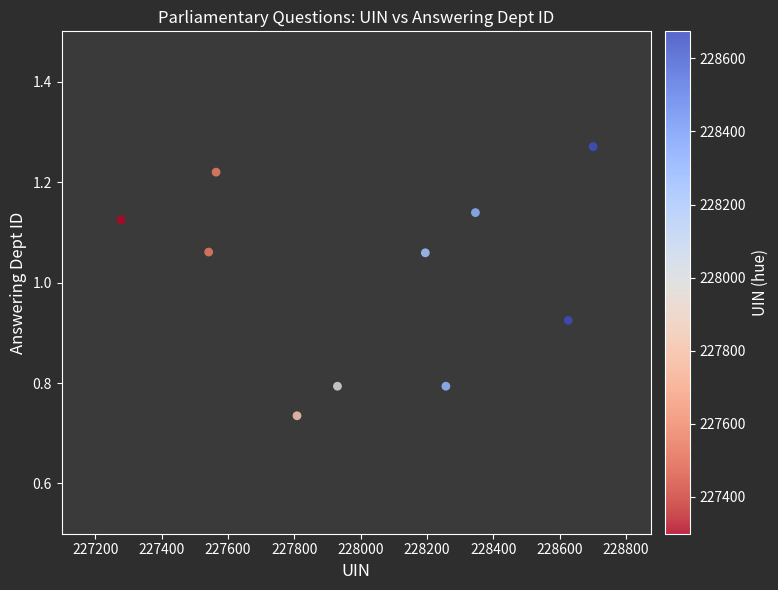

What is the average X value?

228024.9